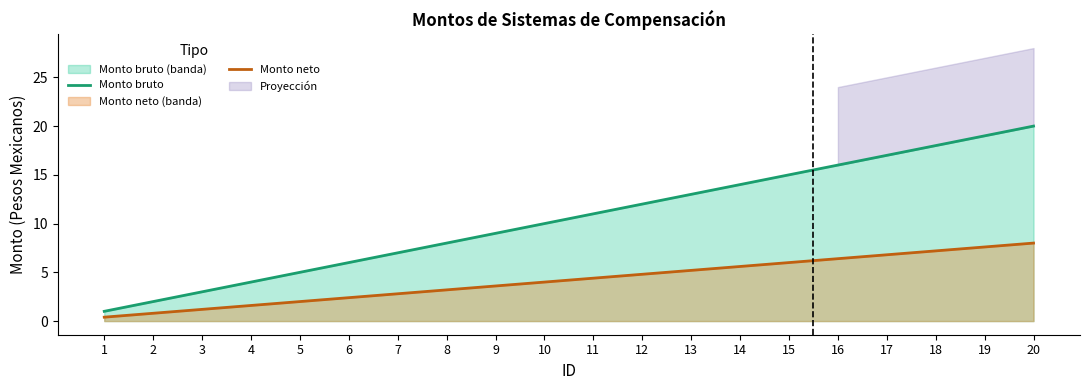

Is the value of Monto neto at 6 greater than the value of Monto bruto at 14?

No